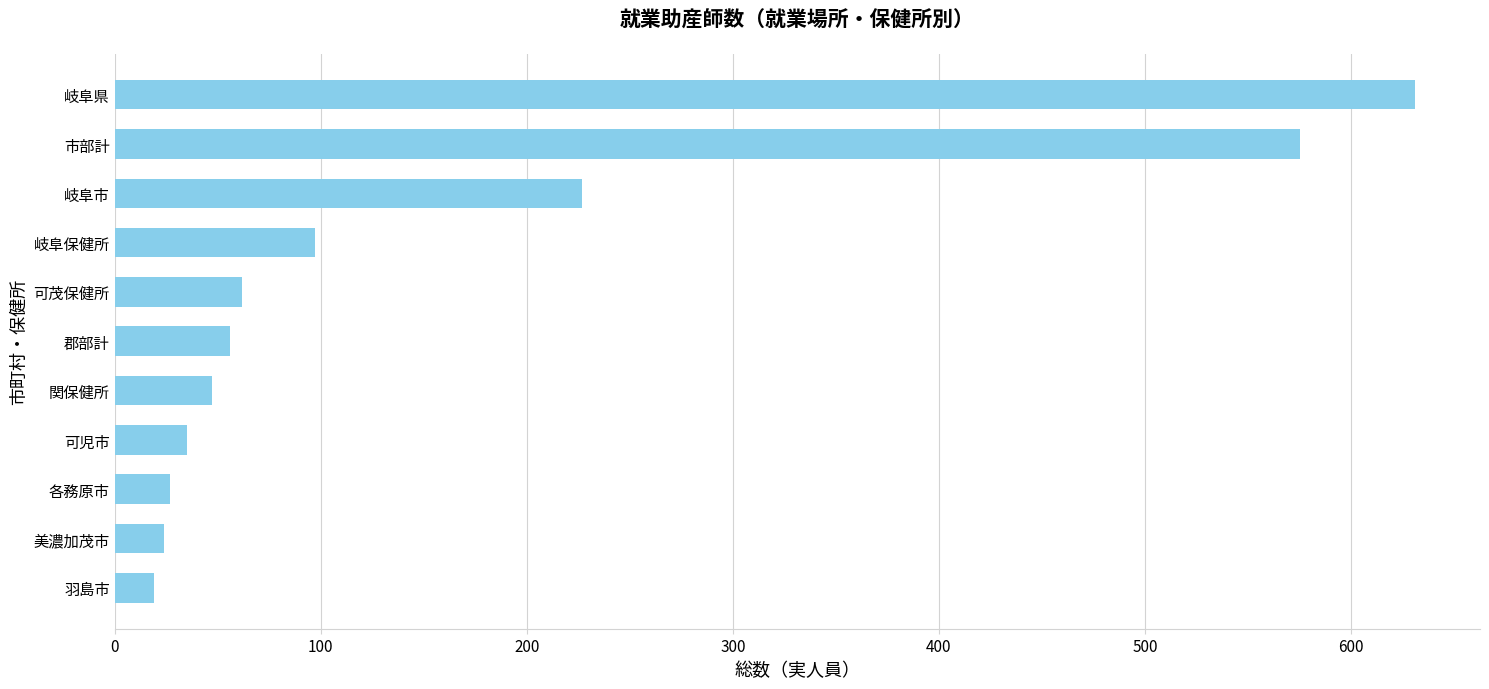

What is the difference between the maximum and minimum values?

612